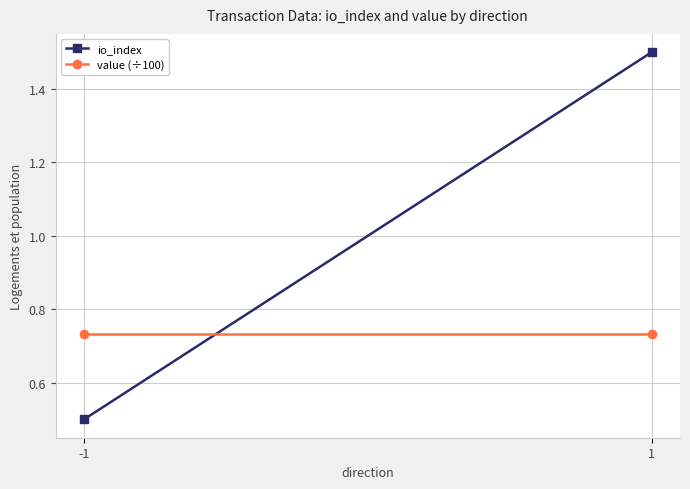

How many lines are shown in the chart?

2